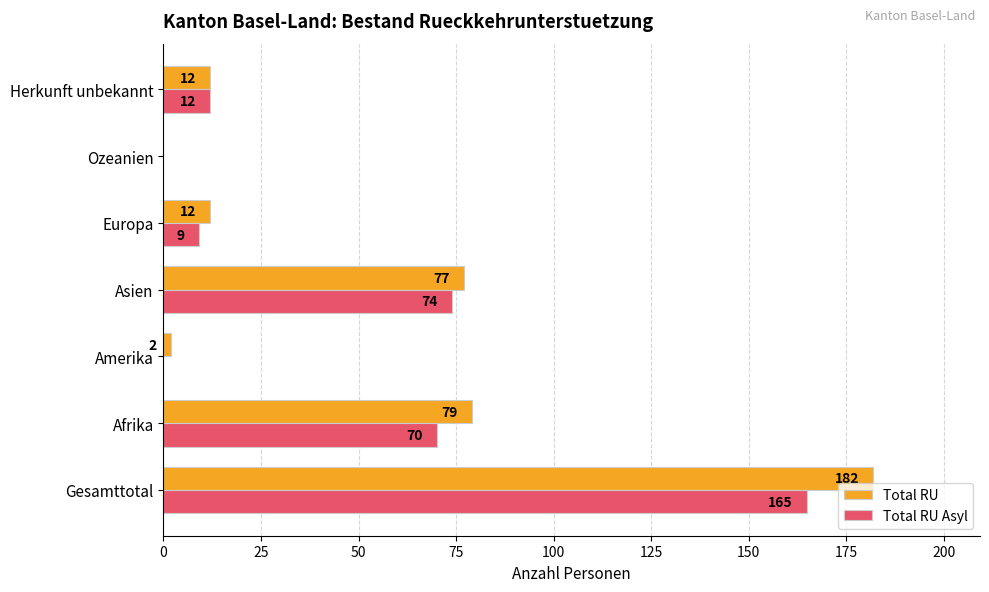

Which series has the largest total across all categories?

Total RU